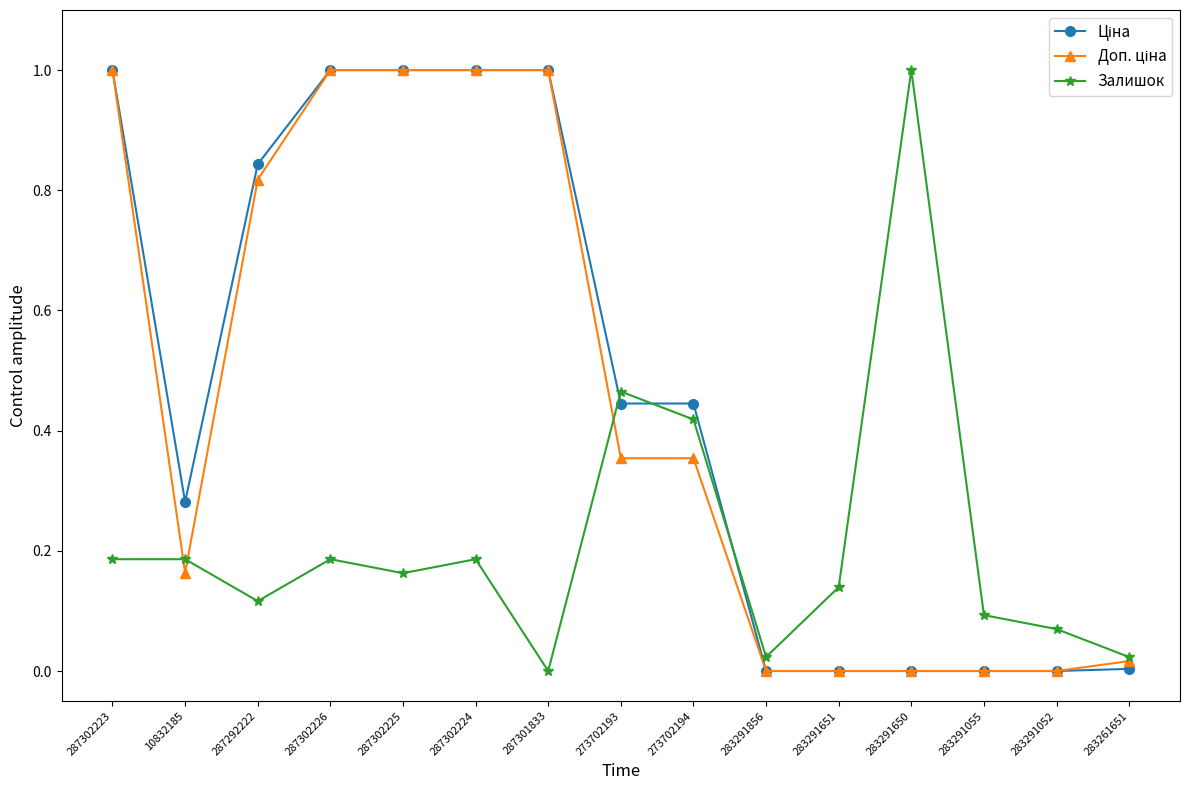

At which label does Залишок reach its minimum?

287301833